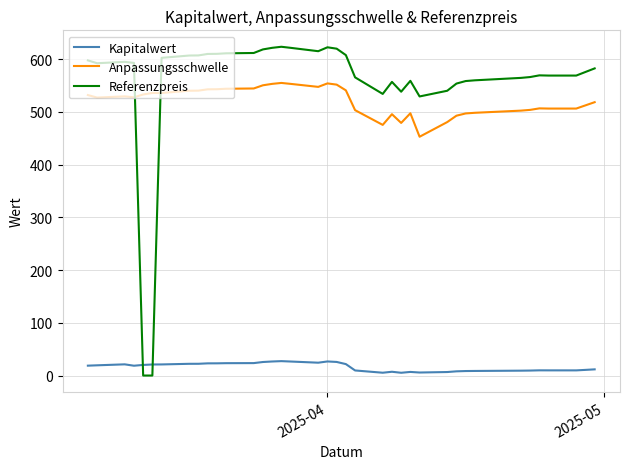

Which series has the largest range (max minus min)?

Referenzpreis